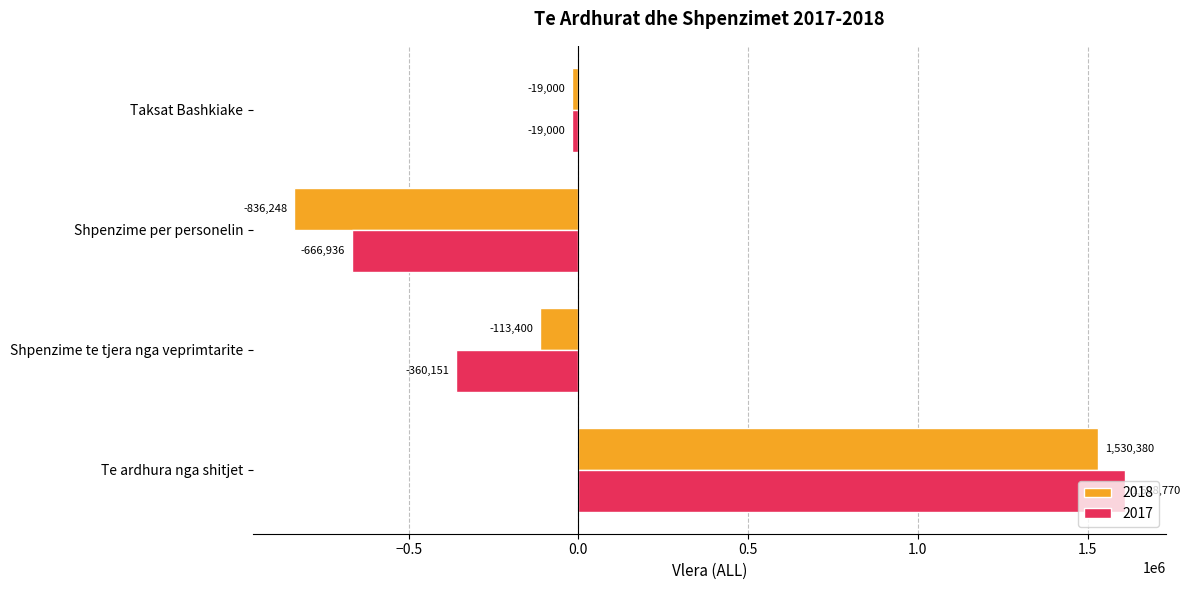

Which series has the widest spread of values?

2018